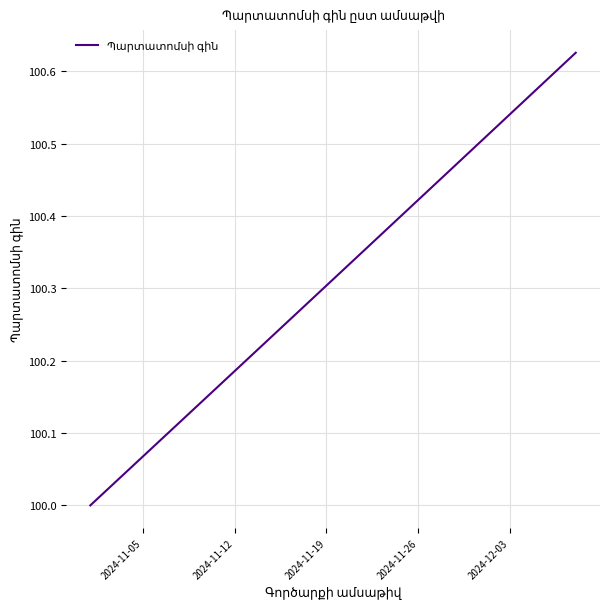

What is the difference between the maximum and minimum values?

0.6